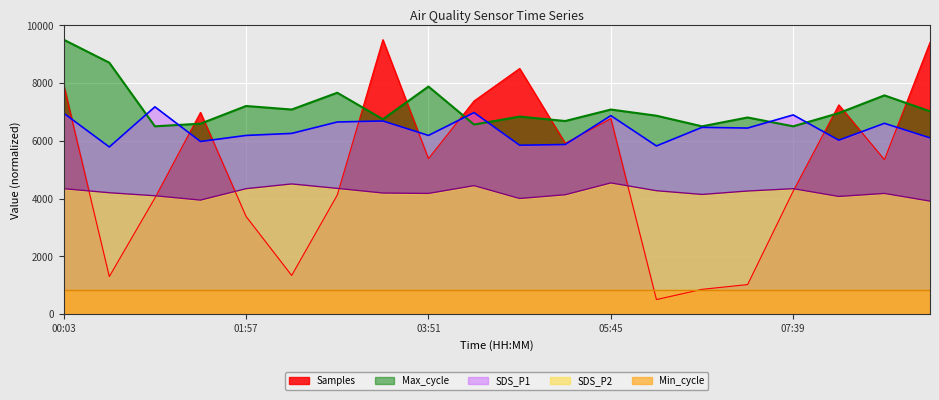

What position from the left is 01:28?

4